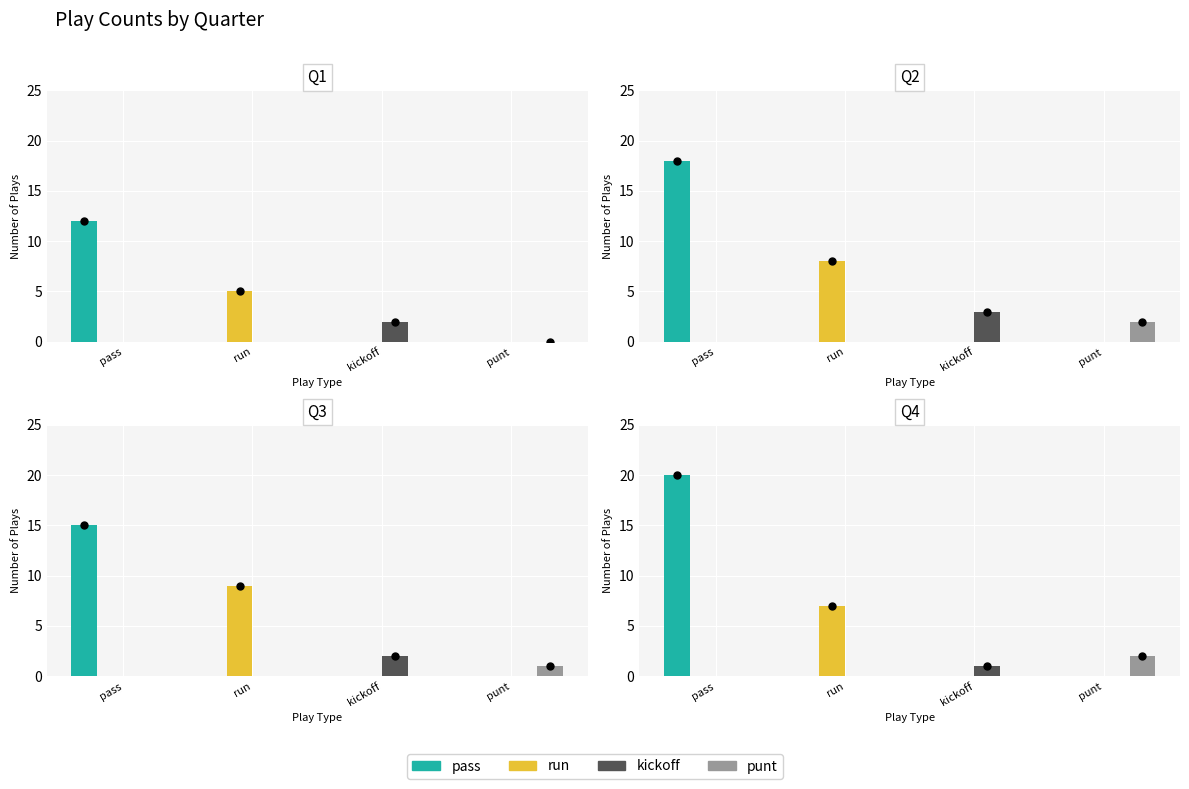

What is the value of the kickoff bar at the 2nd from the left?

3